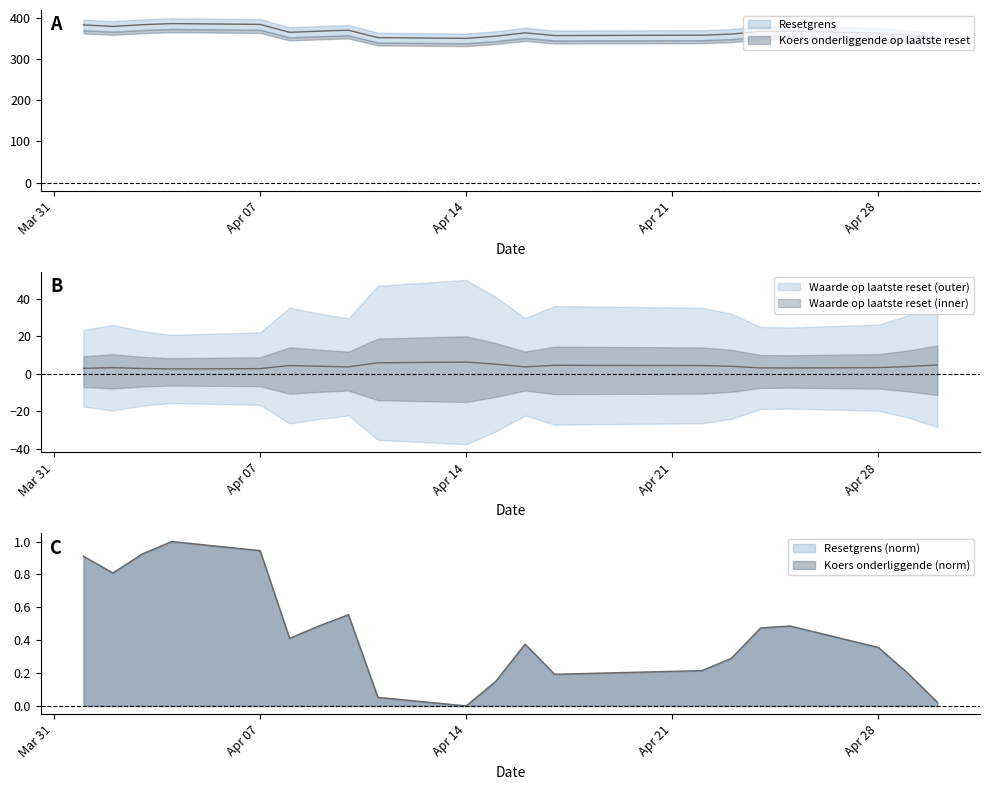

List the labels in order of Waarde op laatste reset value, largest first.

2025-04-14, 2025-04-11, 2025-04-15, 2025-04-30, 2025-04-17, 2025-04-08, 2025-04-22, 2025-04-09, 2025-04-23, 2025-04-29, 2025-04-16, 2025-04-10, 2025-04-28, 2025-04-02, 2025-04-24, 2025-04-25, 2025-04-01, 2025-04-03, 2025-04-07, 2025-04-04